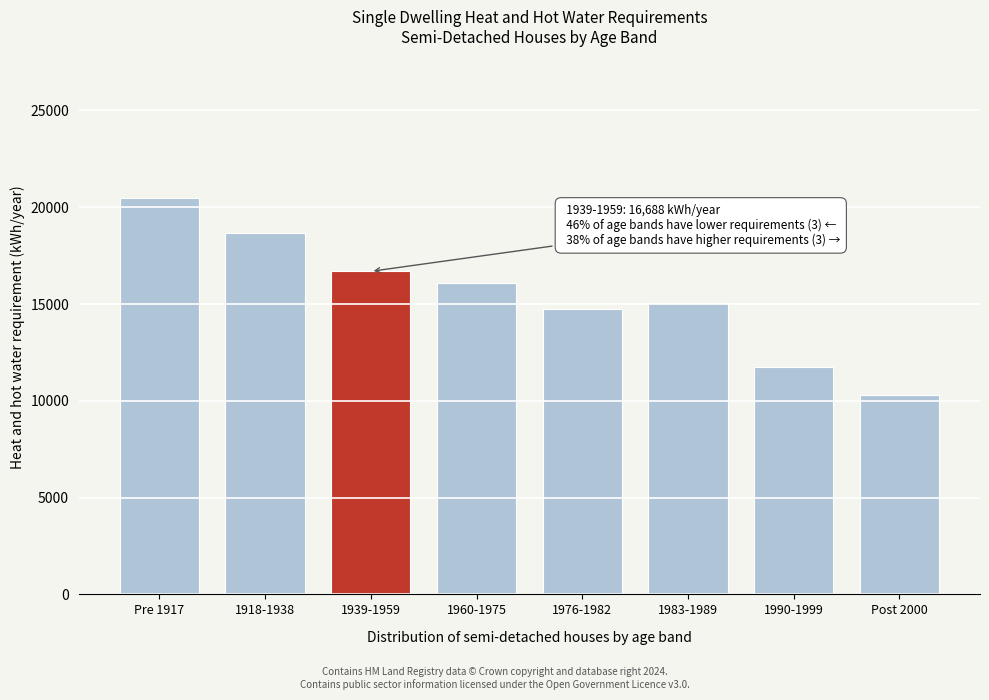

Reading right to left, transcribe all the data shown in this chart.

Post 2000=10306	1990-1999=11728	1983-1989=15072	1976-1982=14749	1960-1975=16065	1939-1959=16688	1918-1938=18652	Pre 1917=20476